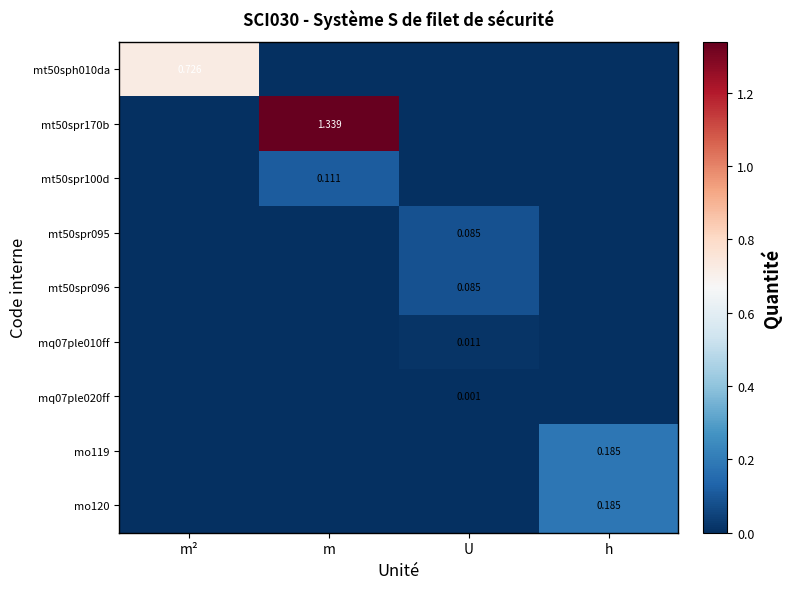

True or false: mo120 has a value of 0.0 at m².

True